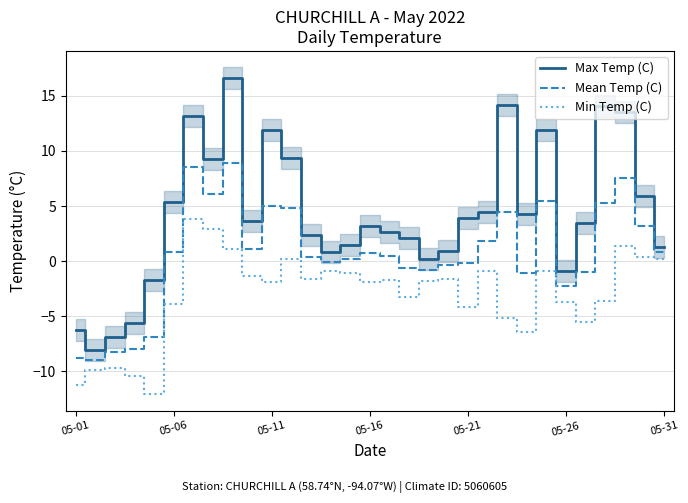

What is the approximate value of Max Temp (C) at 05-01?

-6.3